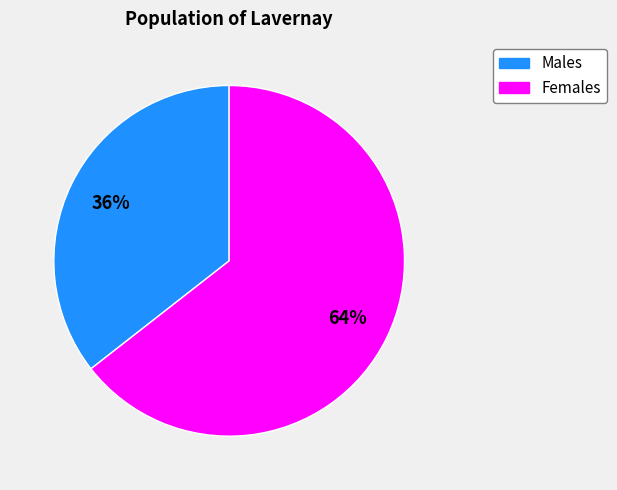

Rank the categories by value from highest to lowest.

Females, Males